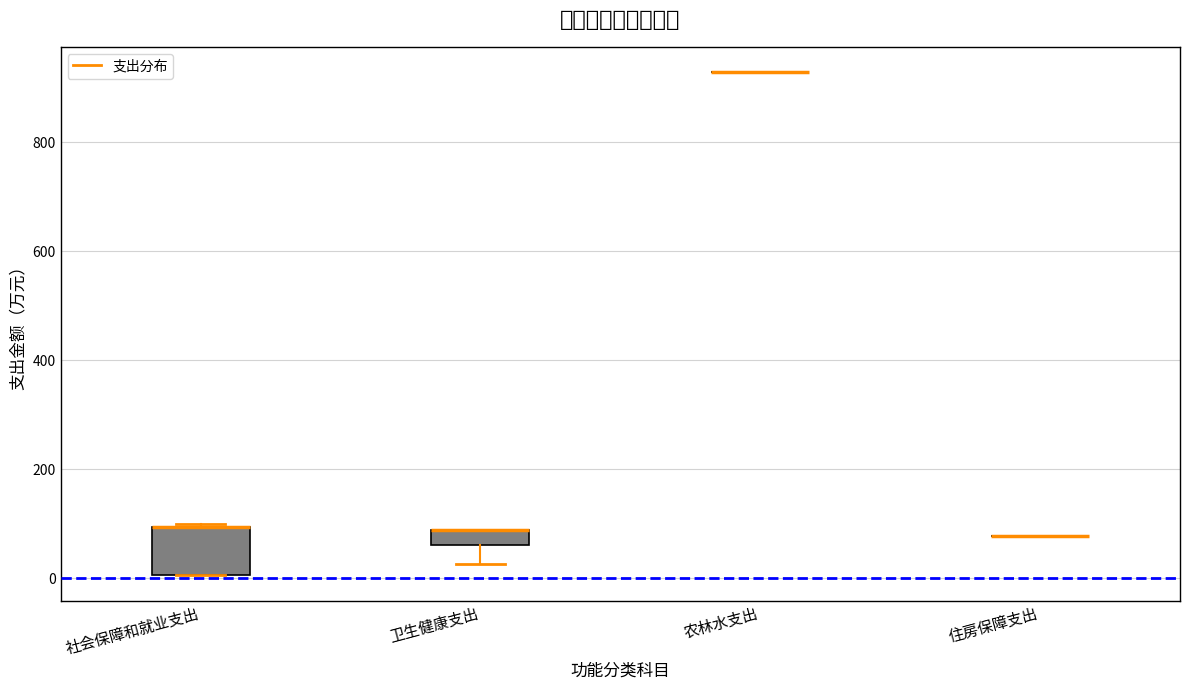

Where is the upper edge of the box for 社会保障和就业支出 on the y-axis? The values are not printed on the chart, so give them approximately, as read against the axis.

100